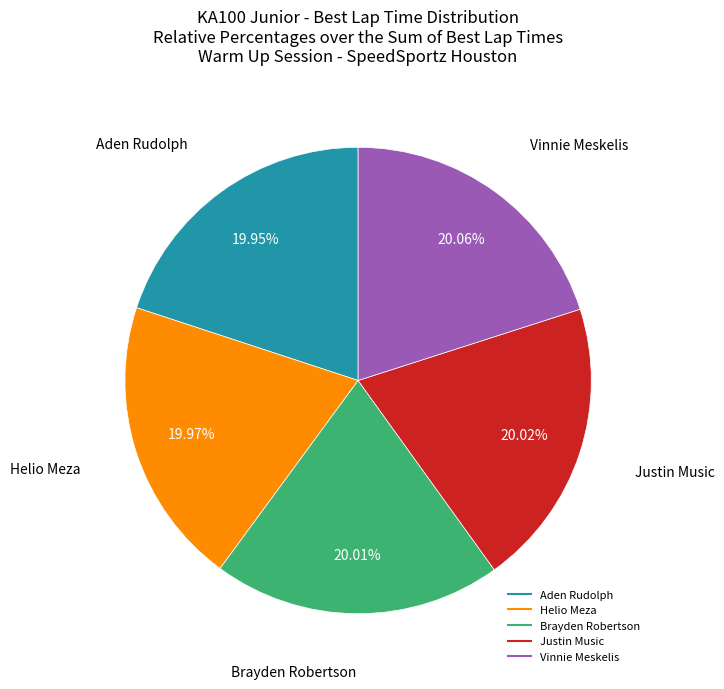

Does any single category account for the majority?

No